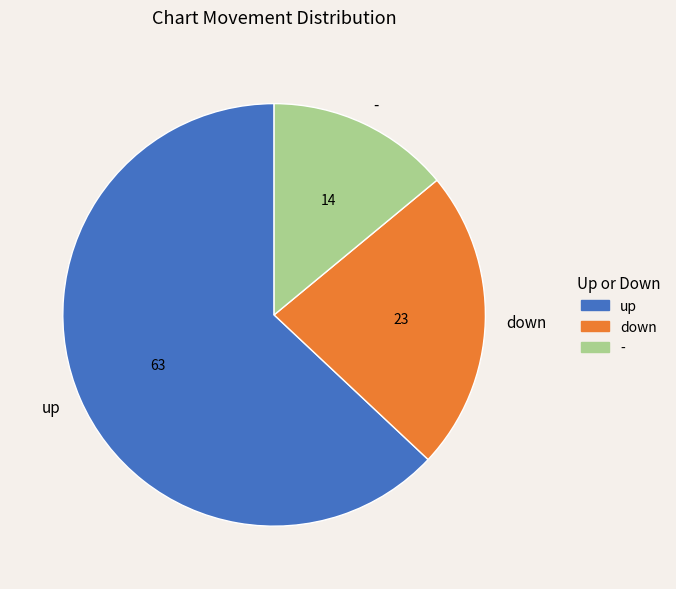

Which category accounts for the majority?

up